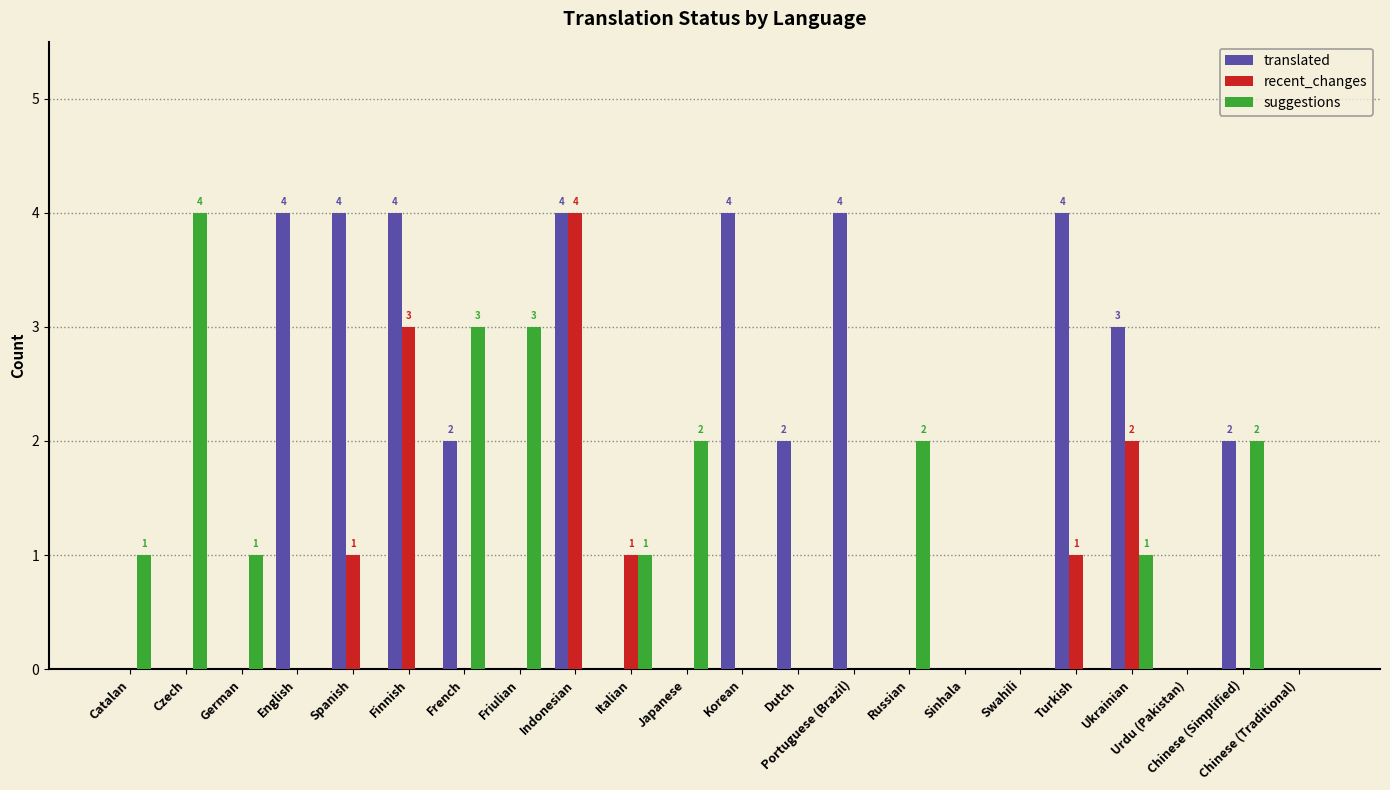

How many categories are shown in the chart?

22